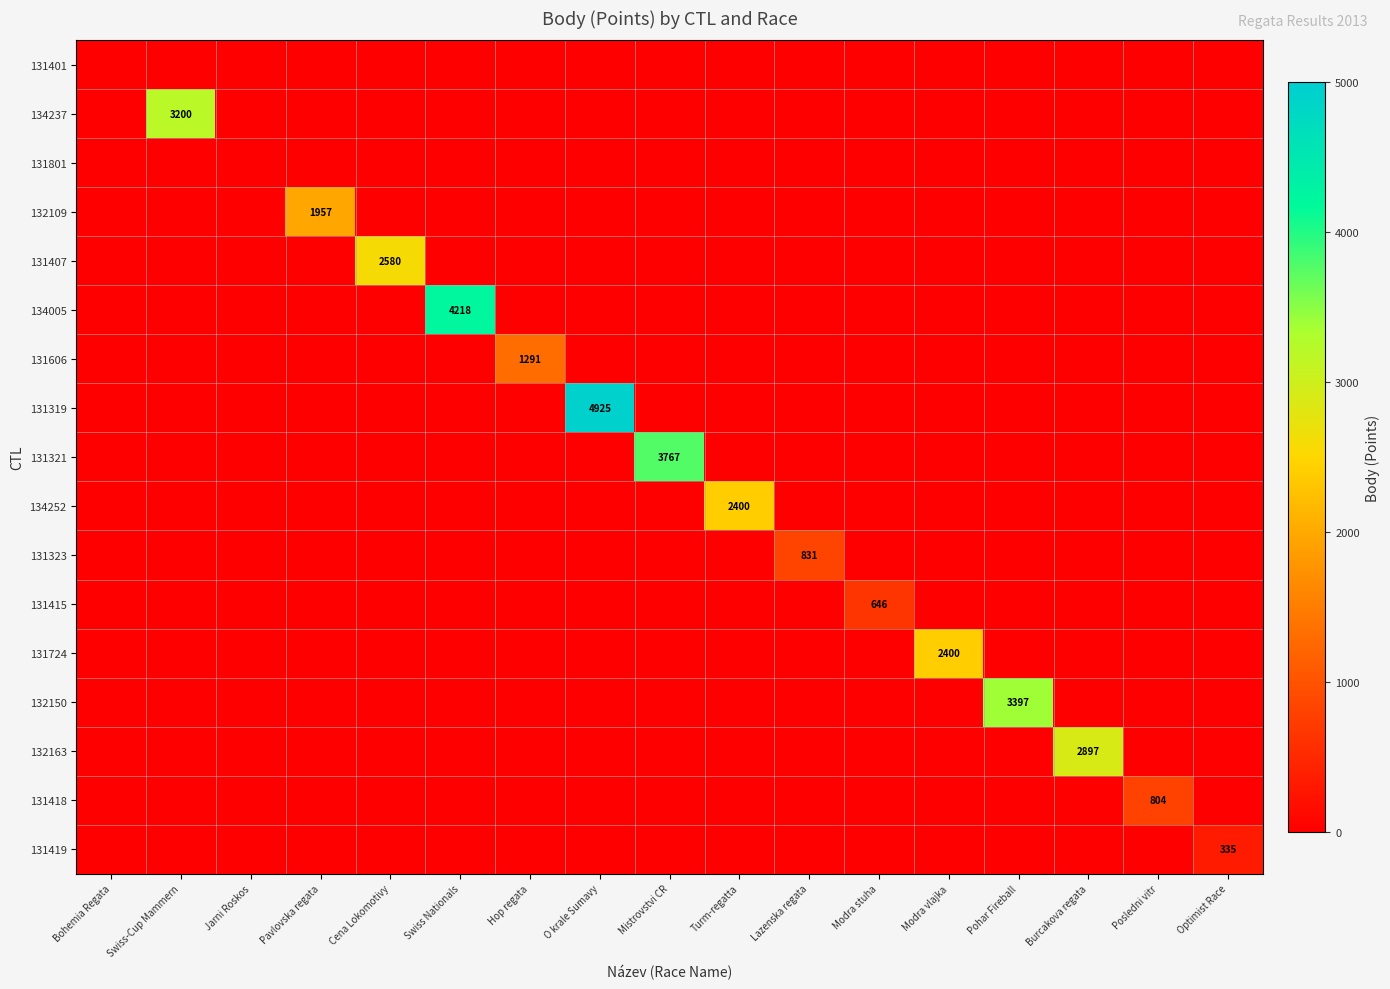

Is it true that 131323 equals 0 at Mistrovstvi CR?

True